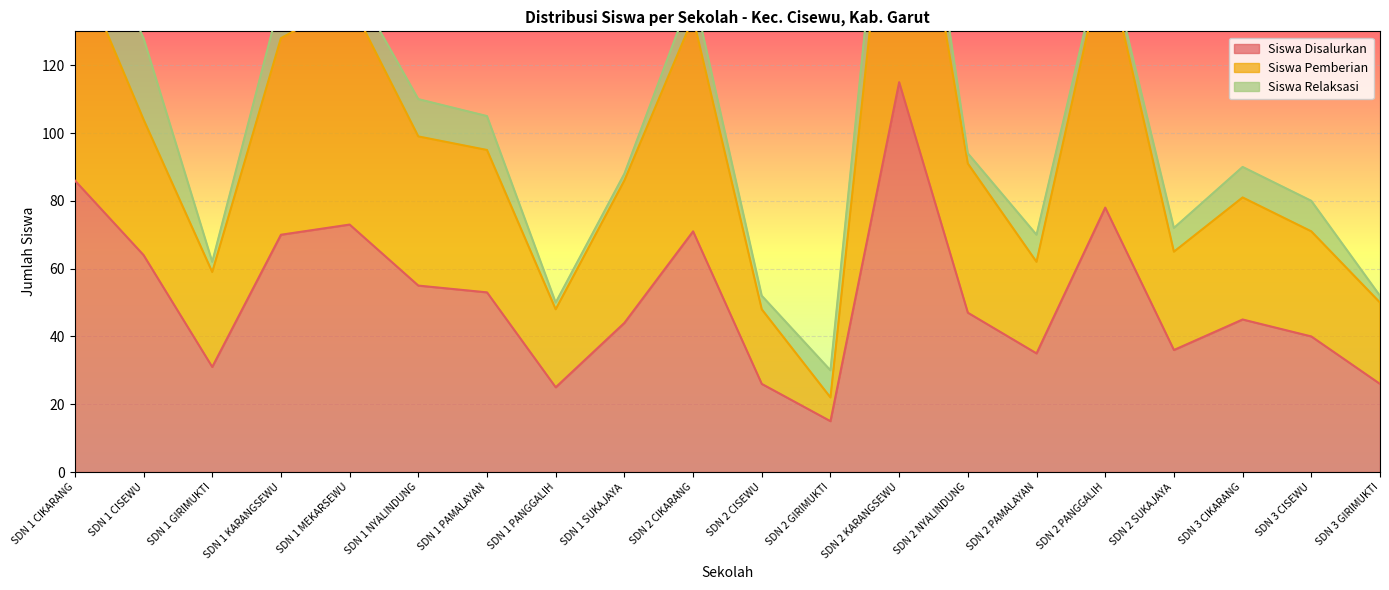

True or false: Siswa Disalurkan has a value of 22 at SDN 2 PAMALAYAN.

False